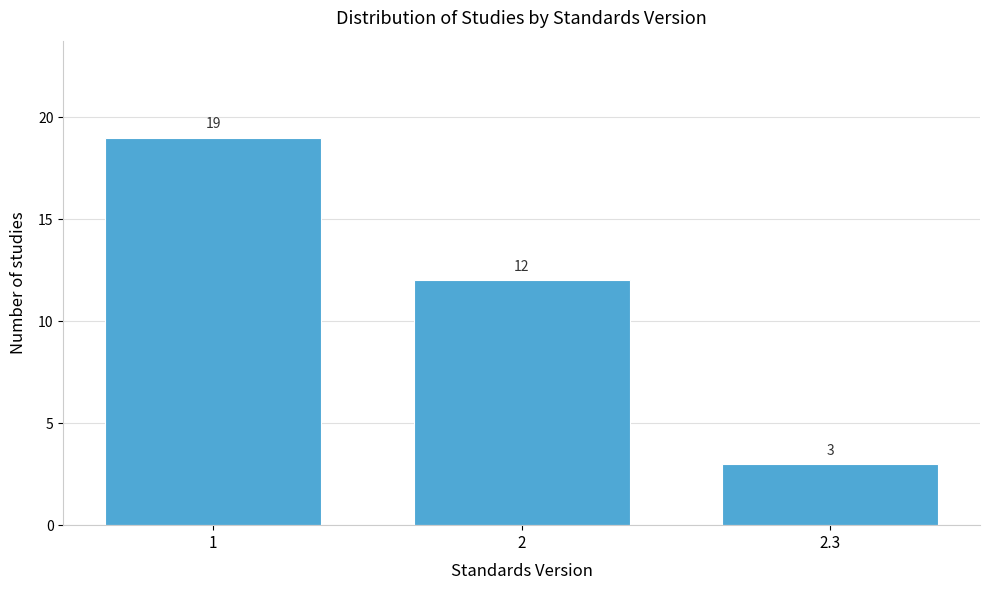

Reading right to left, list all the values displayed in this chart.

2.3=3	2=12	1=19